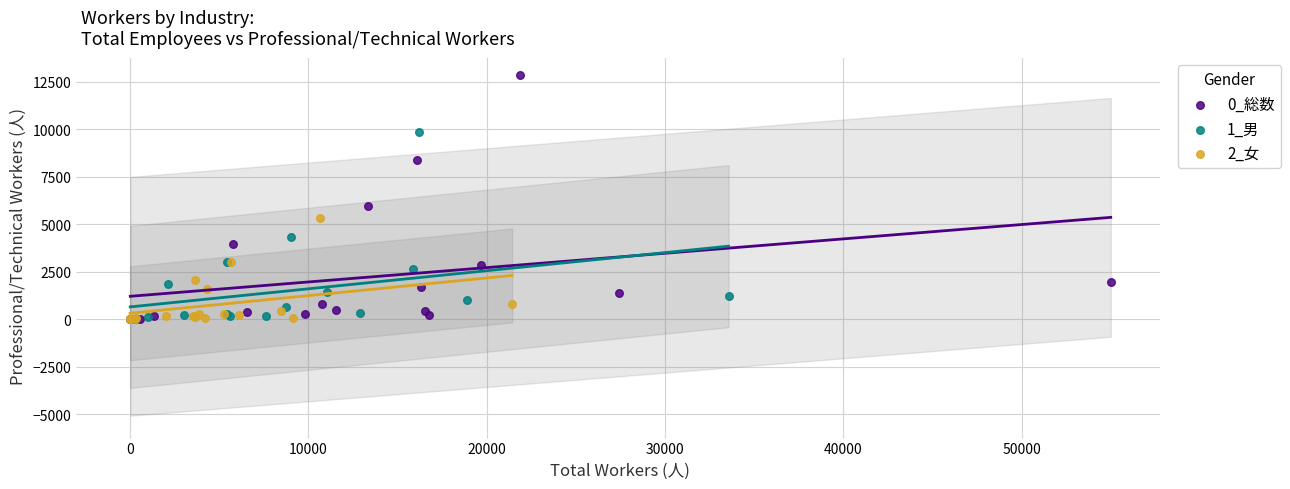

Which series reaches the maximum Y coordinate?

0_総数